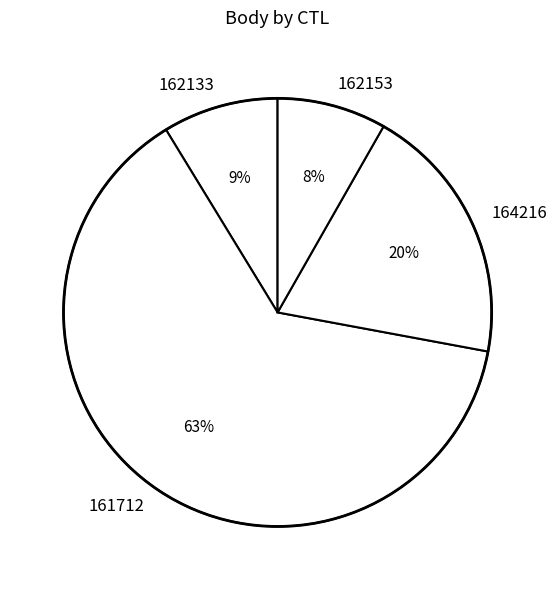

How many slices are in this pie chart?

4